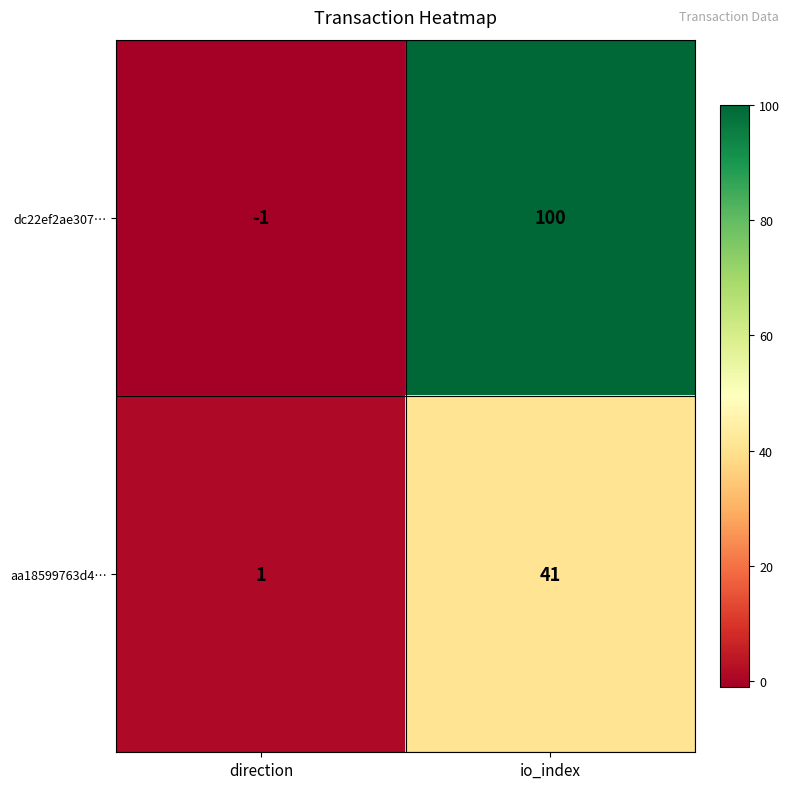

Reading left to right, transcribe all the data shown in this chart.

dc22ef2ae307…: direction=-1	io_index=100
aa18599763d4…: direction=1	io_index=41